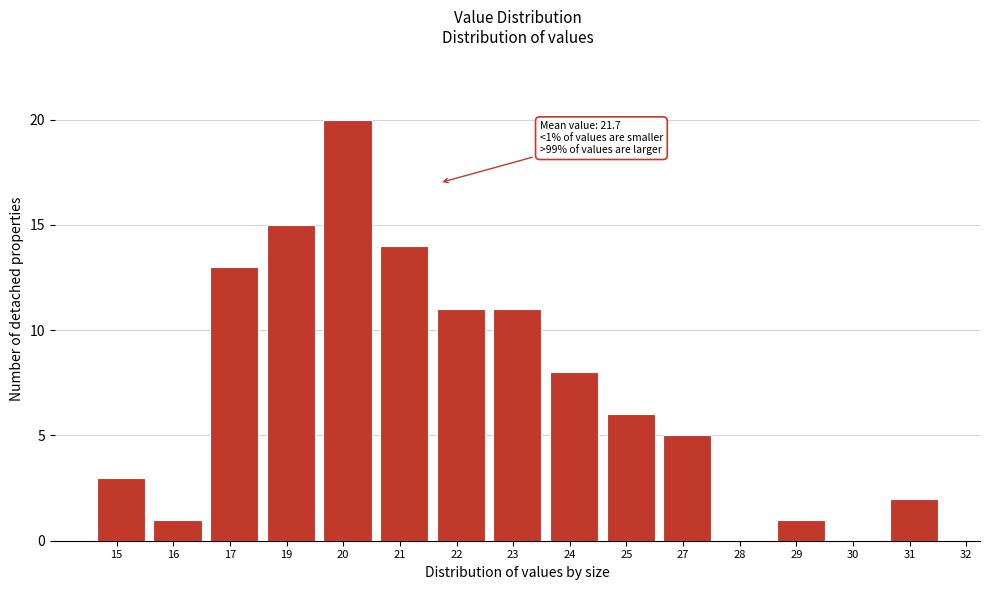

Reading left to right, transcribe all the data shown in this chart.

15=3	16=1	17=13	19=15	20=20	21=14	22=11	23=11	24=8	25=6	27=5	28=0	29=1	30=0	31=2